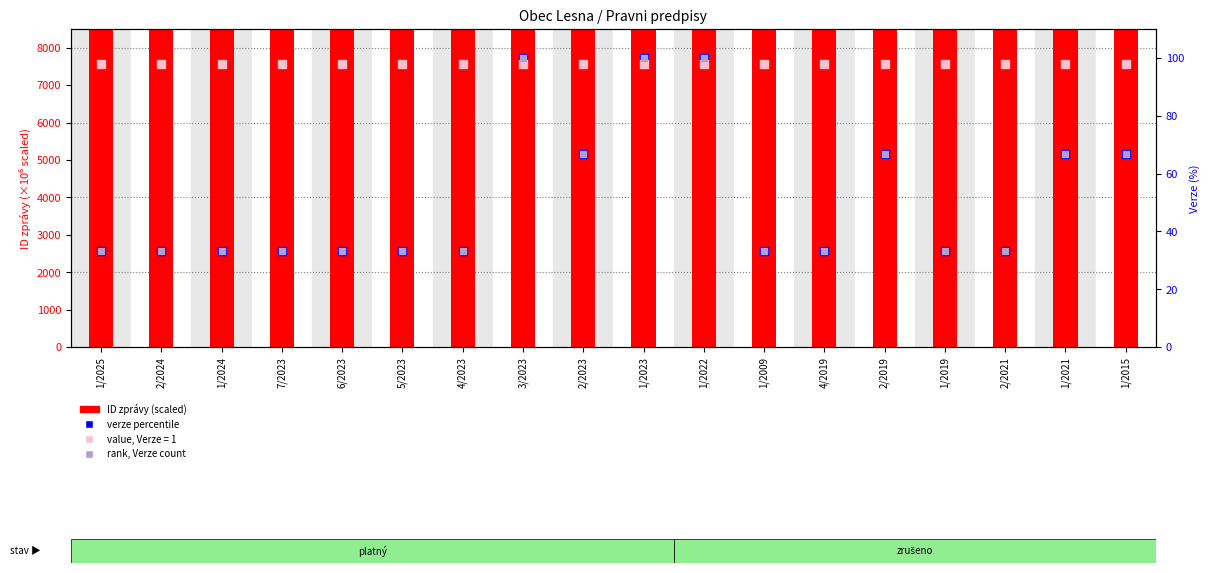

Is the value of rank, Verze count at 1/2021 greater than the value of verze (percentile) at 1/2021?

No